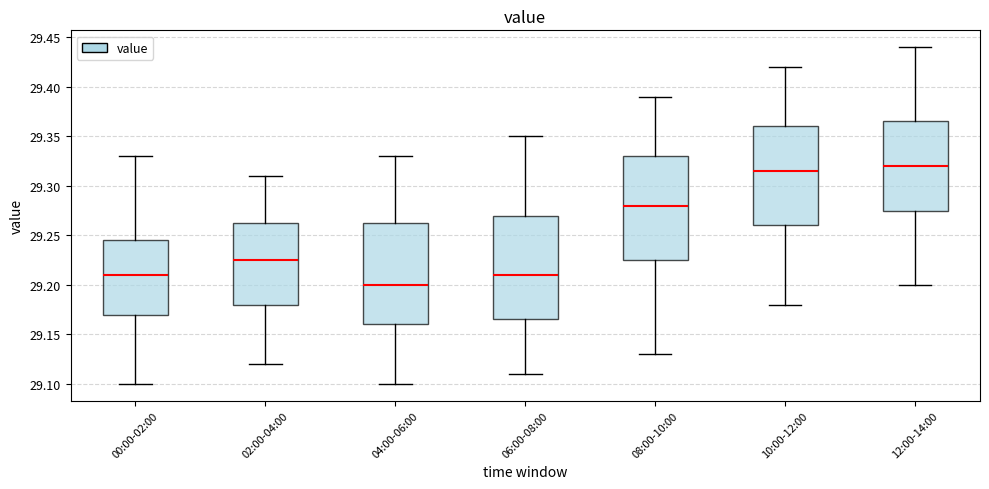

Reading left to right, read every box against the y-axis: the position of its median line, the range the box covers, and the ends of its whiskers. The values are not printed on the chart, so give them approximately, as read against the axis.

00:00-02:00: median 29.210, box 29.170 to 29.245, whiskers 29.100 to 29.330
02:00-04:00: median 29.225, box 29.180 to 29.265, whiskers 29.120 to 29.310
04:00-06:00: median 29.200, box 29.160 to 29.265, whiskers 29.100 to 29.330
06:00-08:00: median 29.210, box 29.165 to 29.270, whiskers 29.110 to 29.350
08:00-10:00: median 29.280, box 29.225 to 29.330, whiskers 29.130 to 29.390
10:00-12:00: median 29.315, box 29.260 to 29.360, whiskers 29.180 to 29.420
12:00-14:00: median 29.320, box 29.275 to 29.365, whiskers 29.200 to 29.440